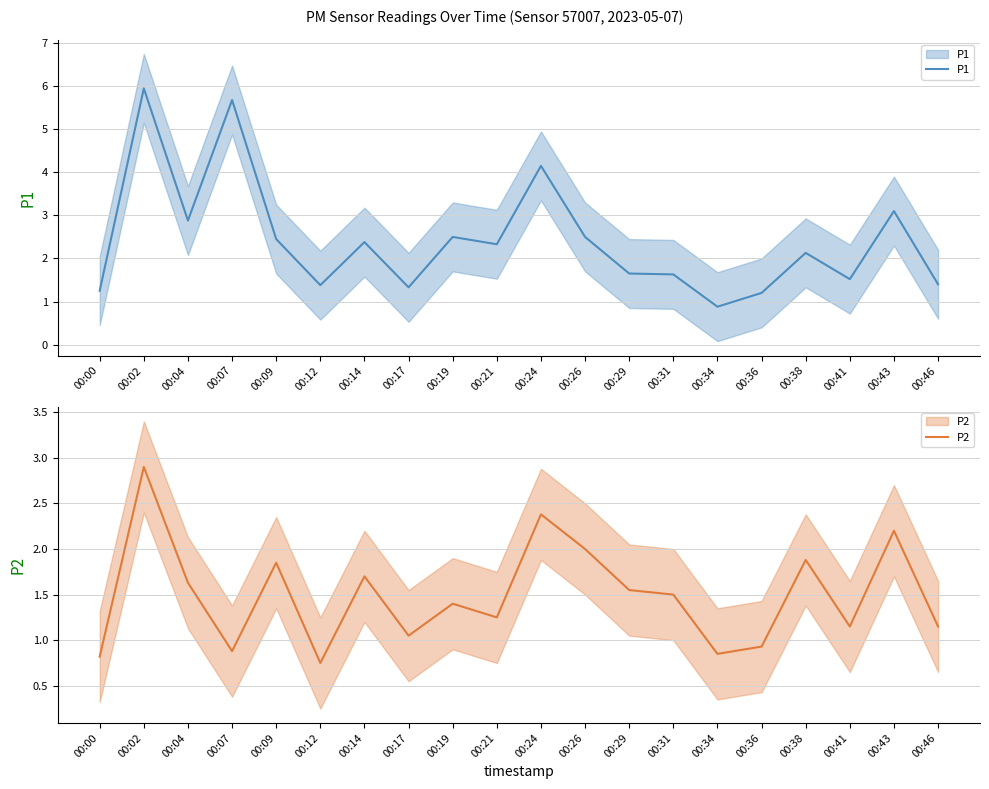

True or false: P2 has more than 1 interior local peaks.

True